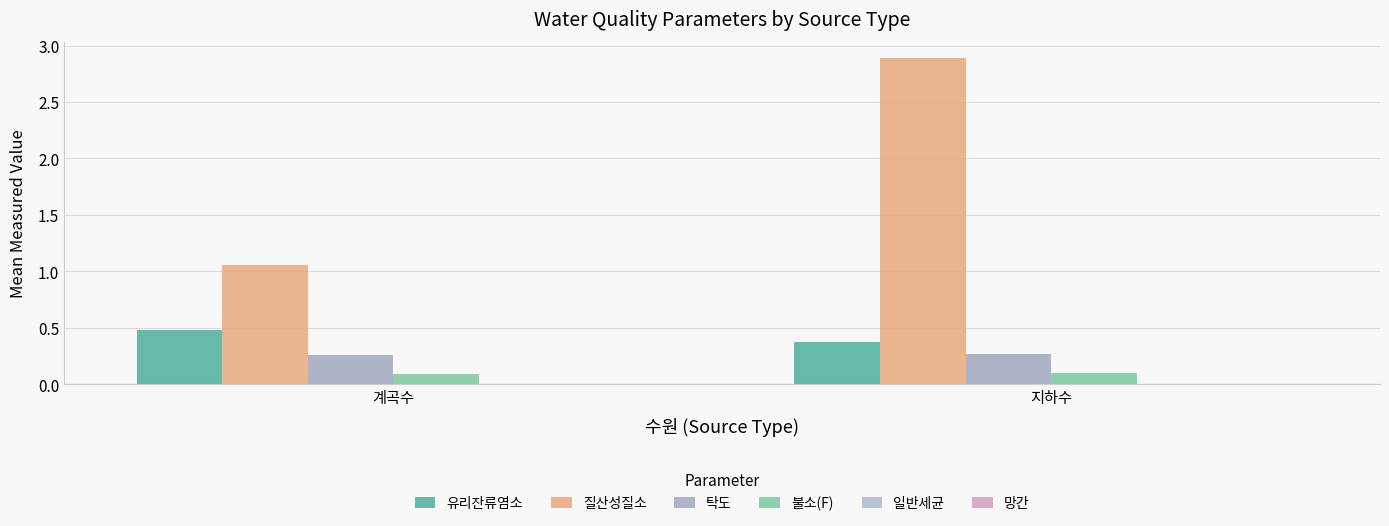

Which category has the highest value in the 망간 series?

지하수